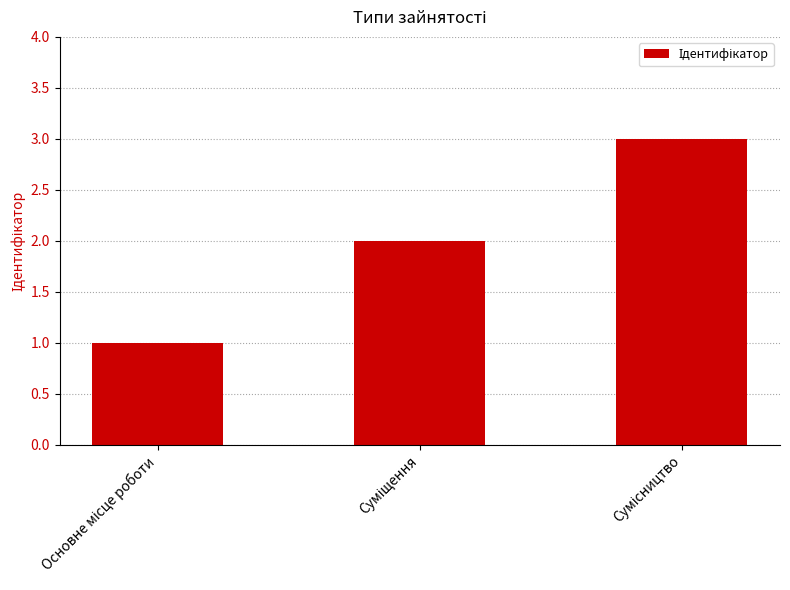

What is the sum of all values?

6